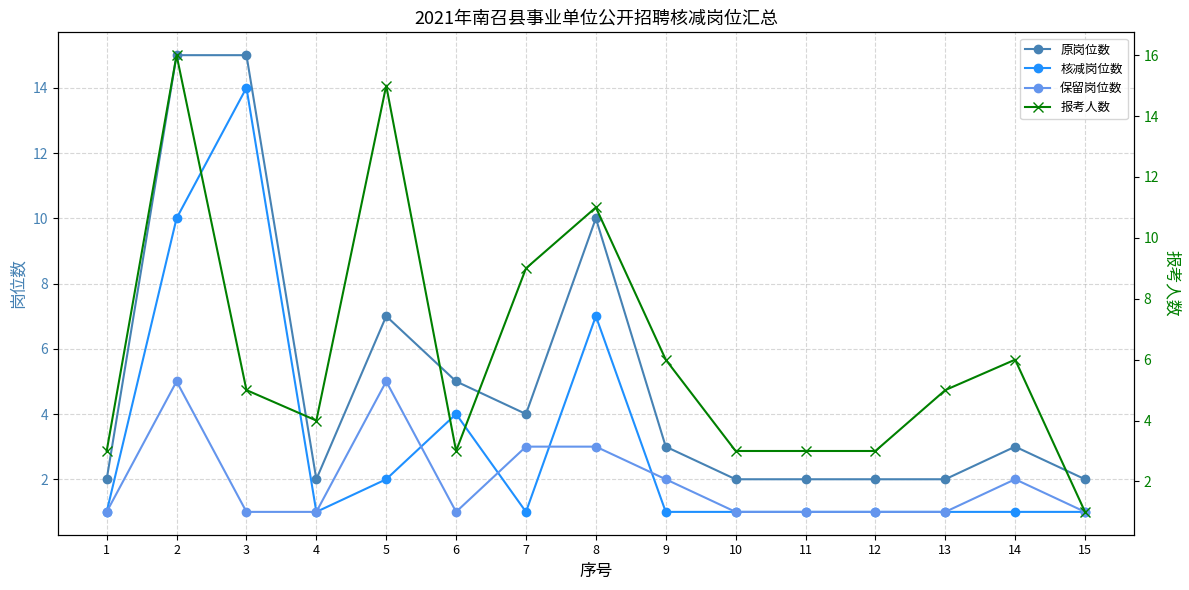

Rank the series by their maximum value, from lowest to highest.

保留岗位数, 核减岗位数, 原岗位数, 报考人数